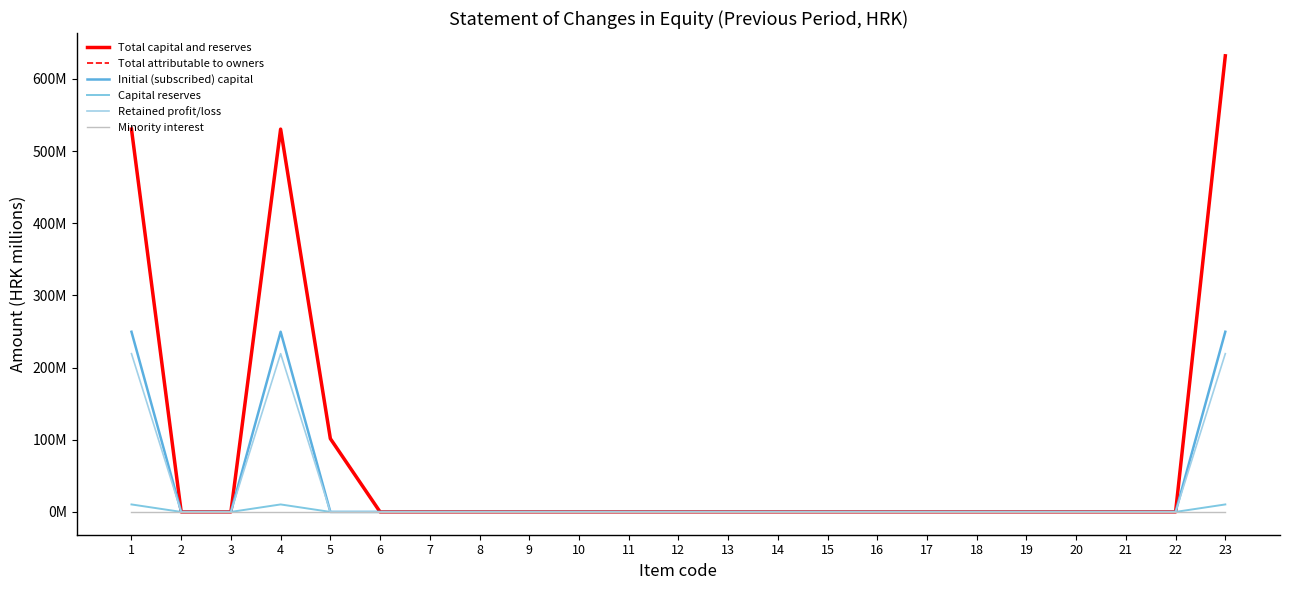

What is the greatest value displayed?

631.9